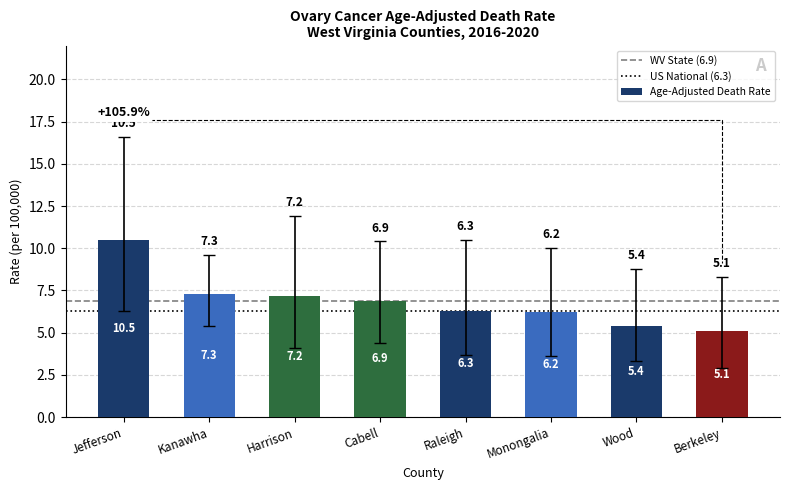

The chart shows a value of 2.1 at Raleigh. True or false?

False